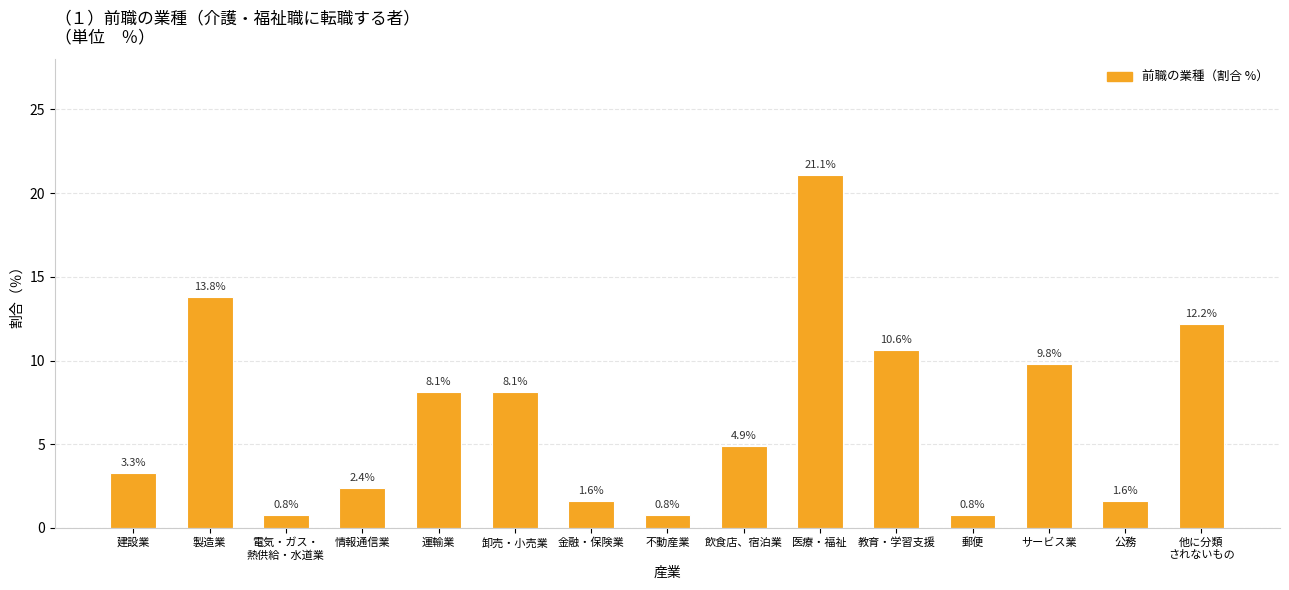

What is the greatest value displayed?

21.1